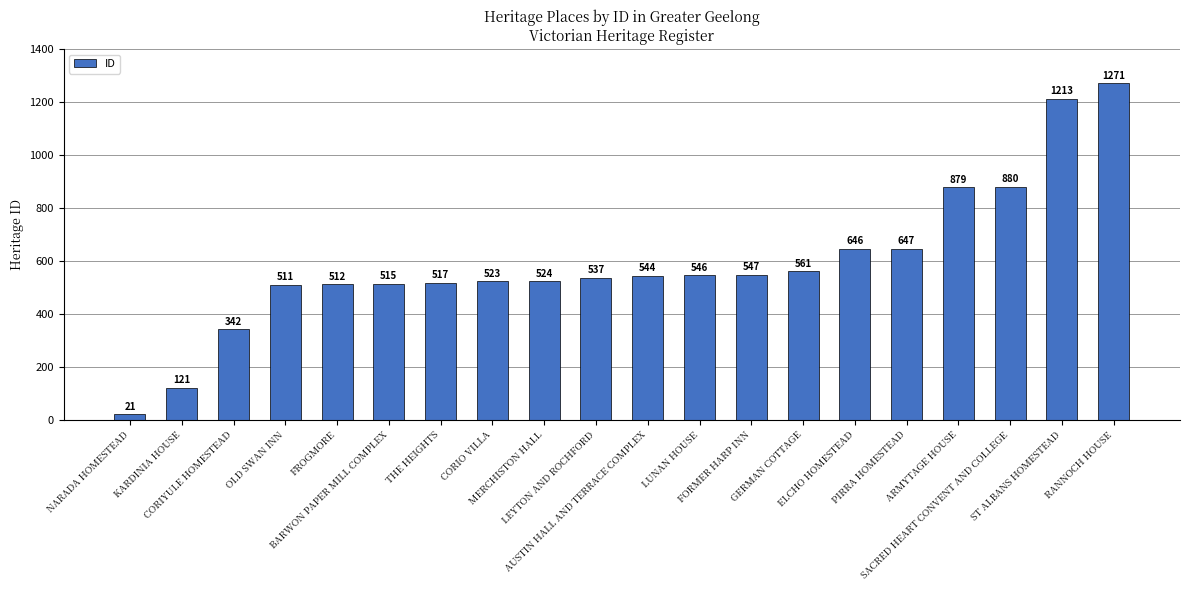

What is the label of the 9th bar from the right?

LUNAN HOUSE